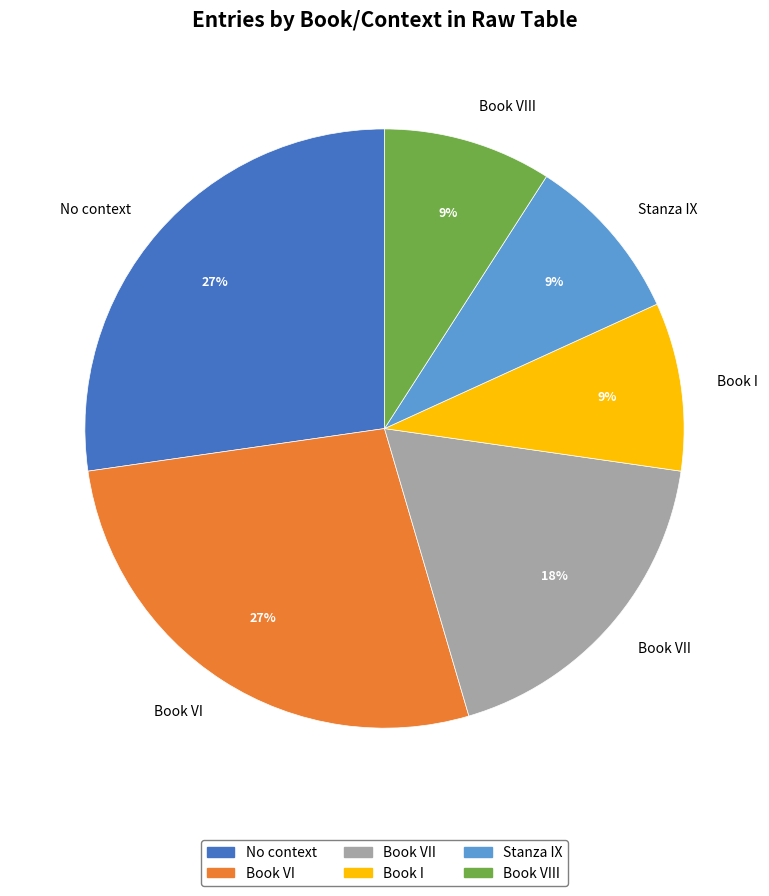

Does Book VIII account for over 50% of the chart?

No